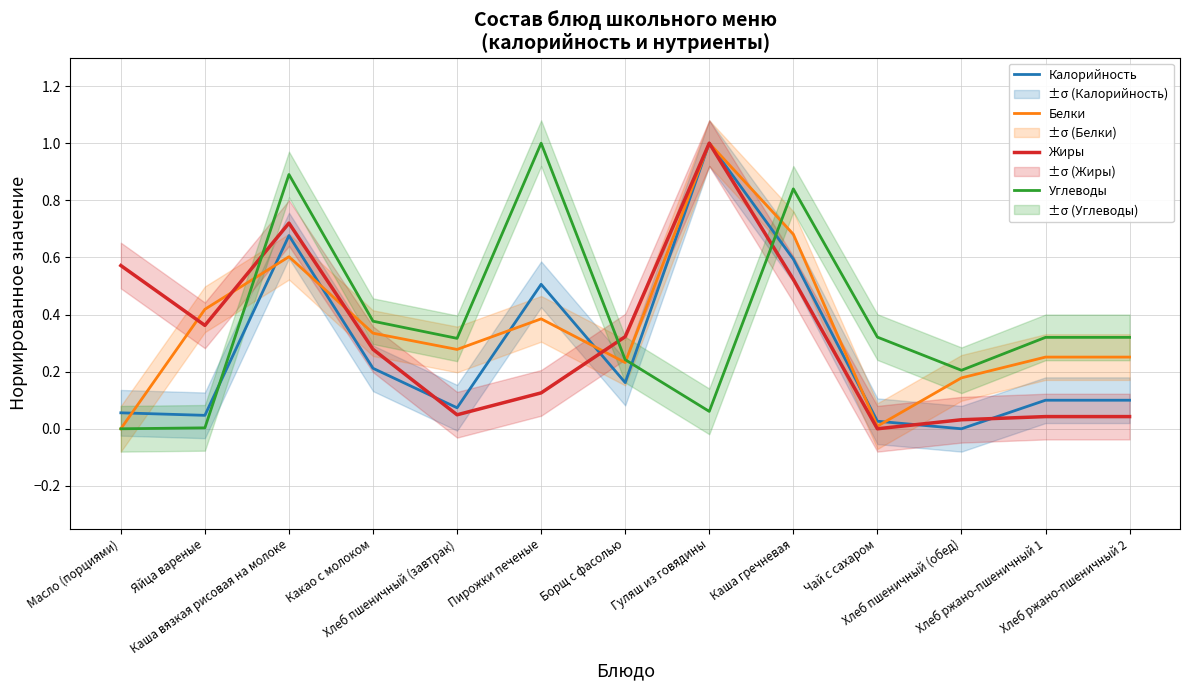

Where is Жиры nearest to the value 0?

Чай с сахаром